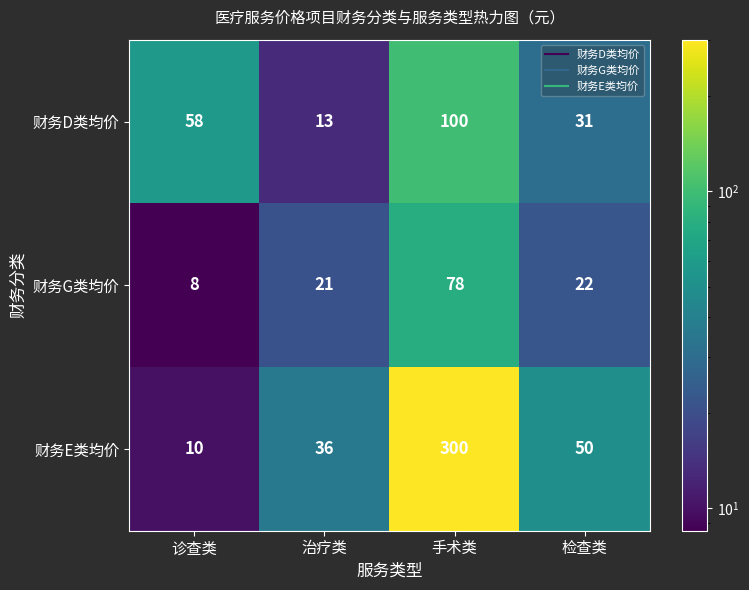

Reading left to right, what are all the values shown in this chart?

财务D类均价: 58	13	100	31
财务G类均价: 8	21	78	22
财务E类均价: 10	36	300	50